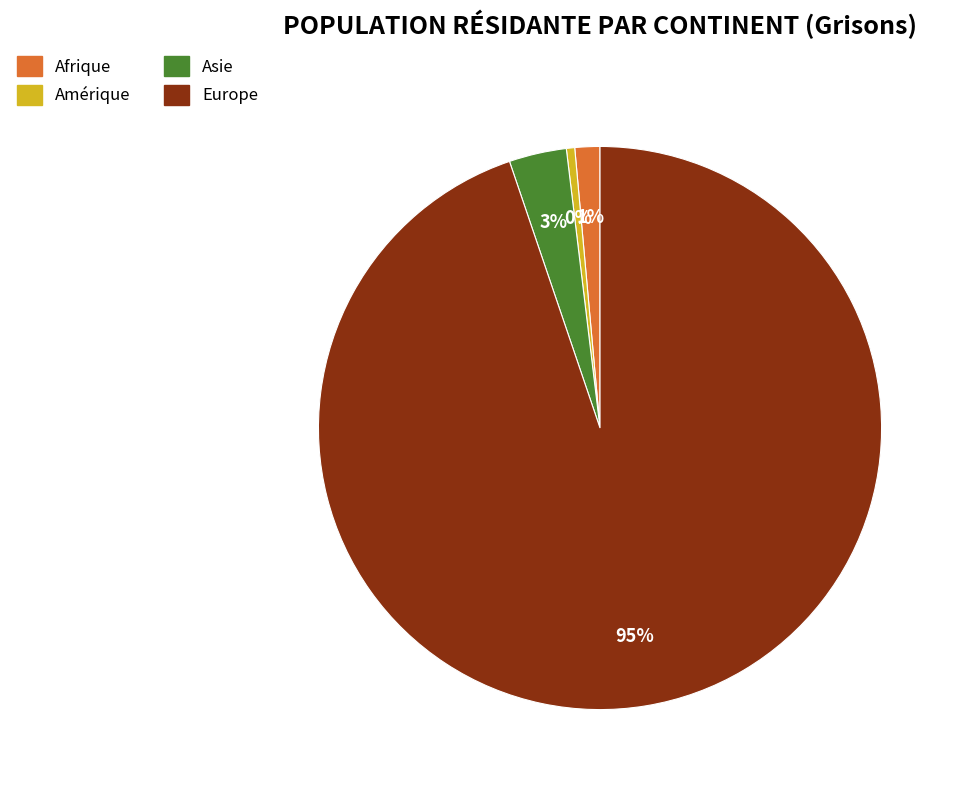

To the nearest percent, what percentage of the pie is Afrique?

1%